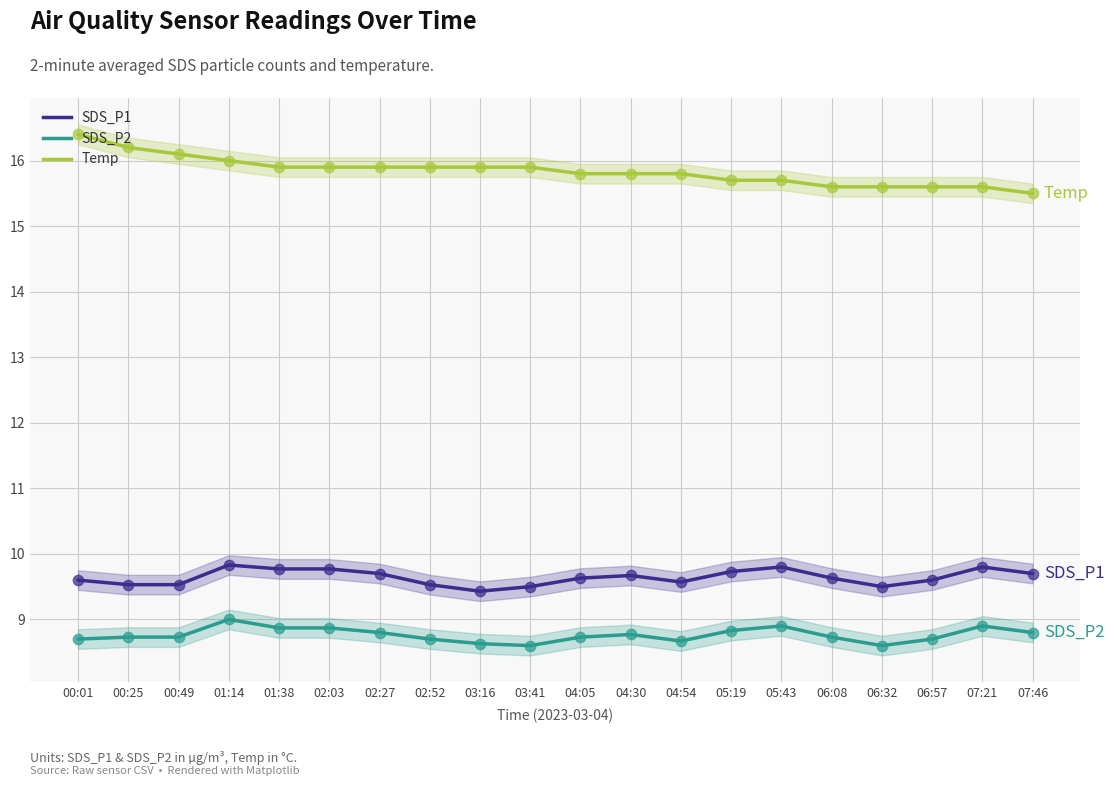

What is the total value across all series at 02:27?

34.4